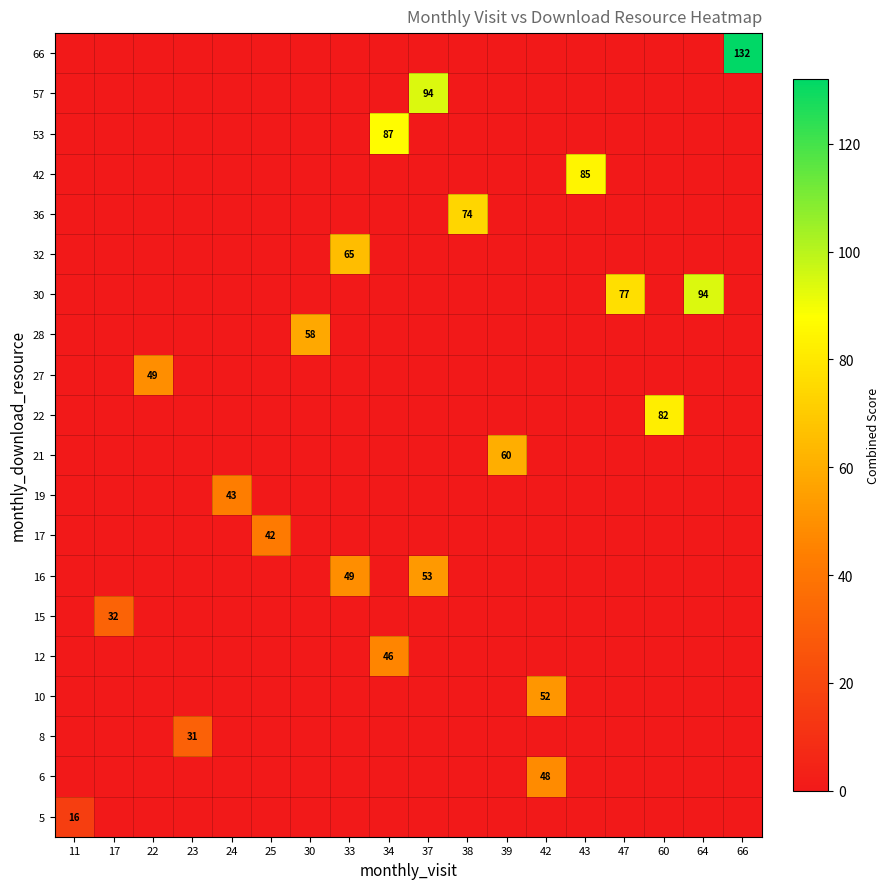

The 8 series shows 52 at 23. True or false?

False